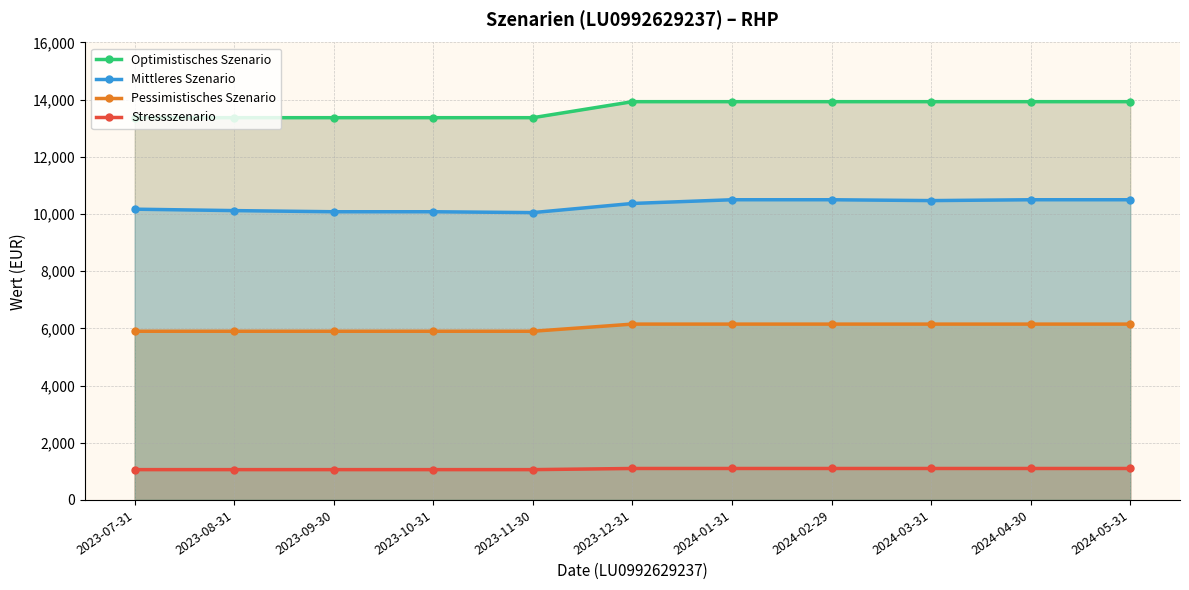

What position from the left is 2023-08-31?

2